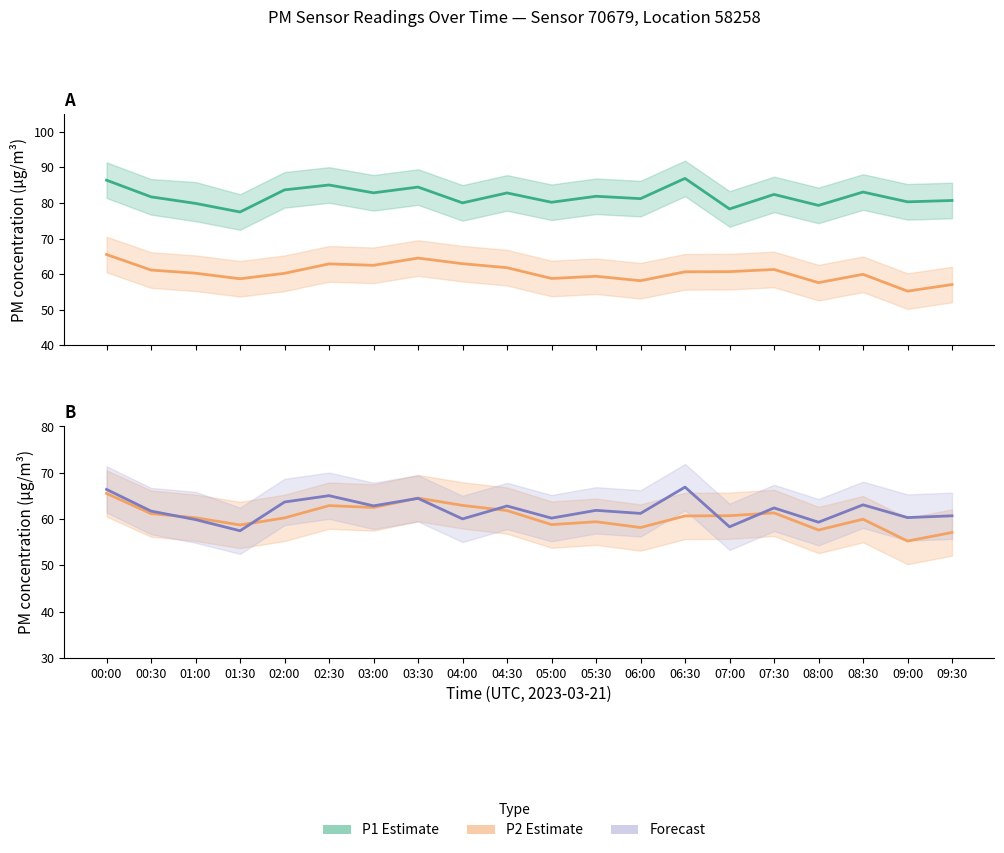

Reading left to right, transcribe all the data shown in this chart.

P1 (estimate): 00:00=86.4	00:30=81.7	01:00=79.9	01:30=77.5	02:00=83.7	02:30=85.0	03:00=82.8	03:30=84.5	04:00=80.0	04:30=82.8	05:00=80.2	05:30=81.9	06:00=81.2	06:30=86.9	07:00=78.3	07:30=82.4	08:00=79.3	08:30=83.1	09:00=80.3	09:30=80.7
P2 (estimate): 00:00=65.5	00:30=61.2	01:00=60.3	01:30=58.7	02:00=60.2	02:30=62.9	03:00=62.5	03:30=64.5	04:00=63.0	04:30=61.8	05:00=58.8	05:30=59.4	06:00=58.2	06:30=60.7	07:00=60.7	07:30=61.3	08:00=57.6	08:30=60.0	09:00=55.2	09:30=57.1
P1 shifted (forecast): 00:00=66.4	00:30=61.7	01:00=59.9	01:30=57.5	02:00=63.7	02:30=65.0	03:00=62.8	03:30=64.5	04:00=60.0	04:30=62.8	05:00=60.2	05:30=61.9	06:00=61.2	06:30=66.9	07:00=58.3	07:30=62.4	08:00=59.3	08:30=63.1	09:00=60.3	09:30=60.7